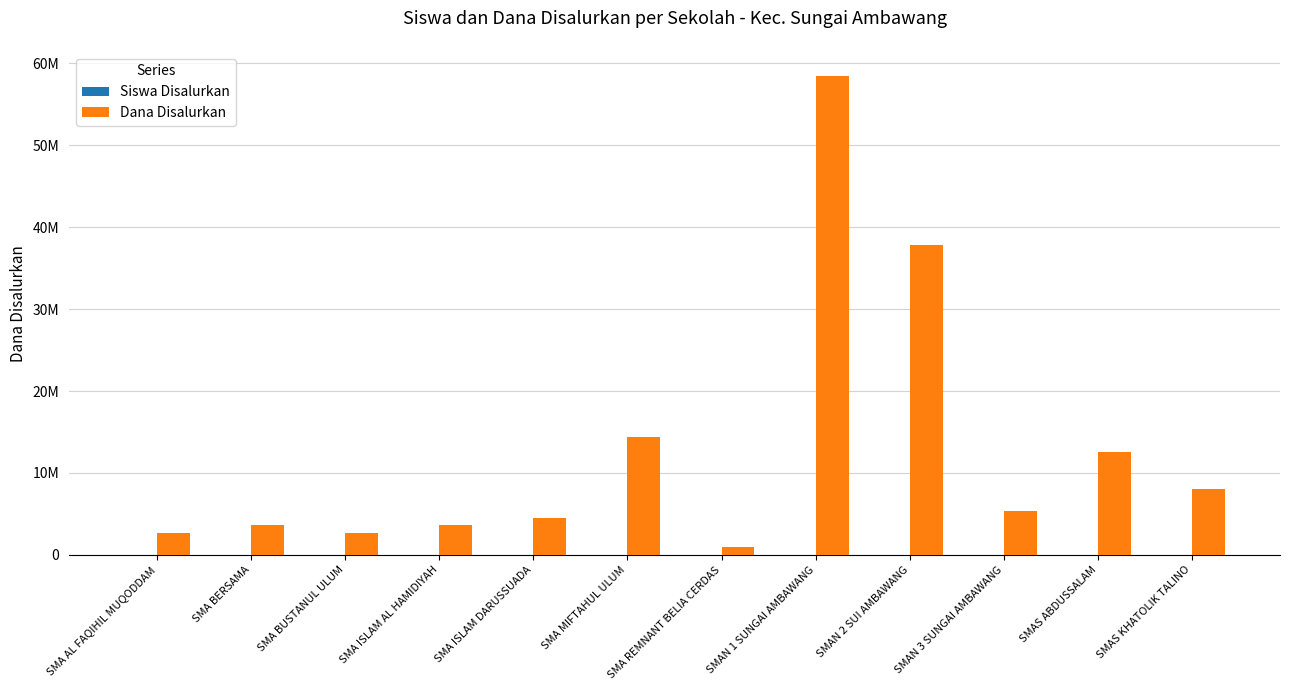

At which category is the sum across all series the highest?

SMAN 1 SUNGAI AMBAWANG